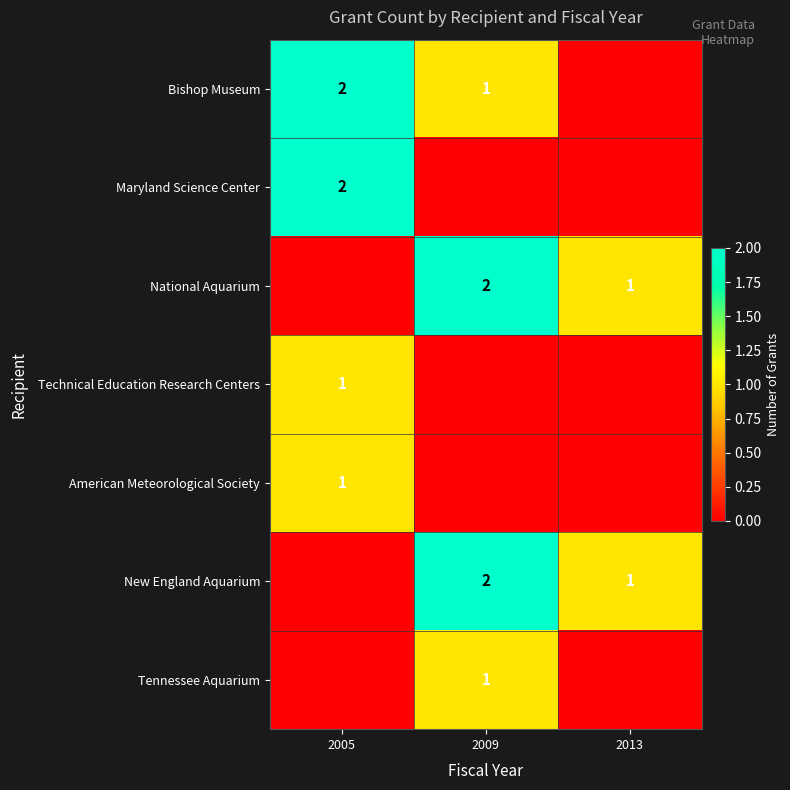

What is the sum of the New England Aquarium values at 2009 and 2013?

3